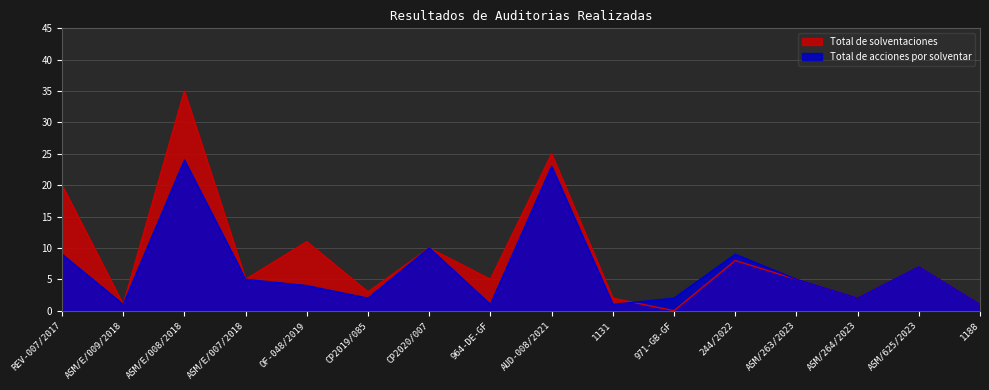

Count the number of categories in the chart.

16